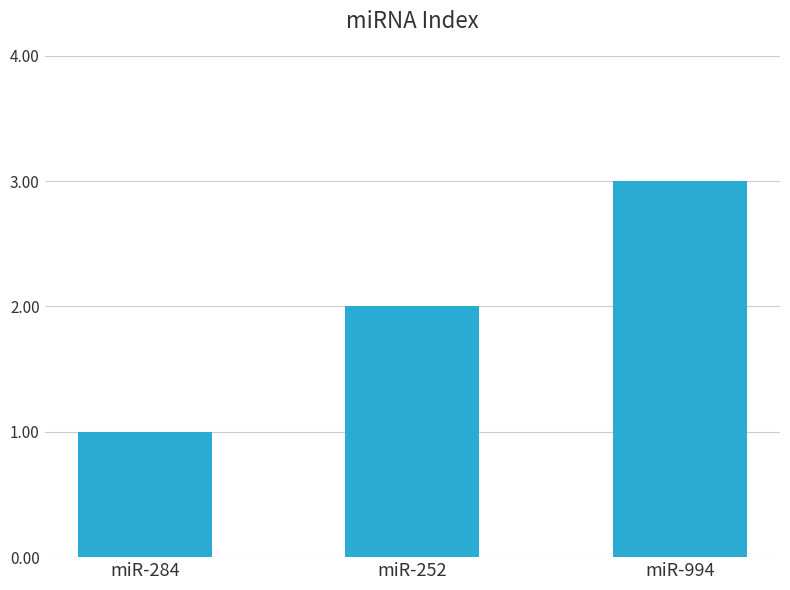

Between miR-284 and miR-252, which is larger?

miR-252